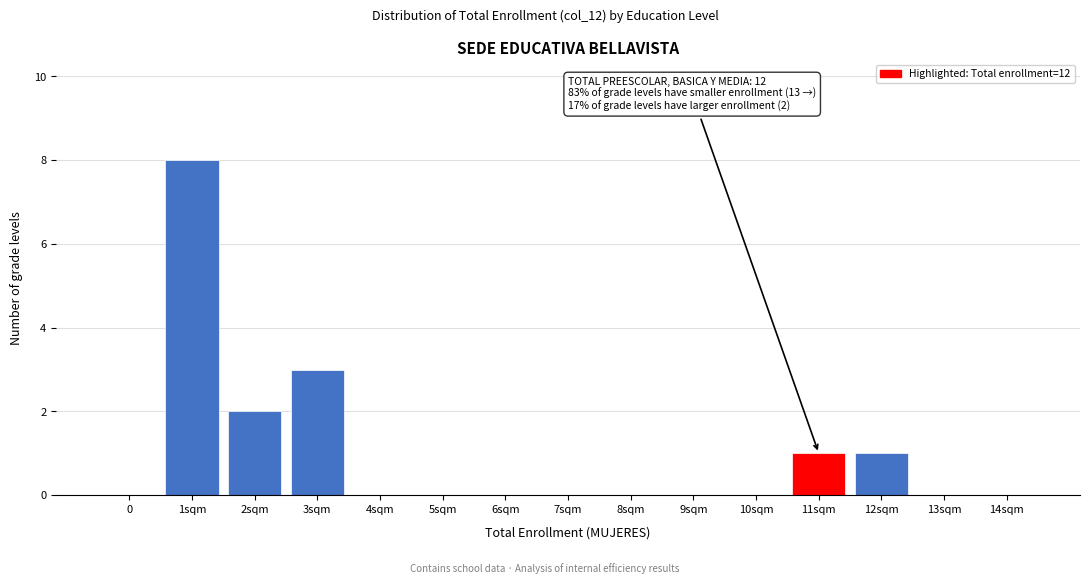

Reading left to right, transcribe all the data shown in this chart.

0=0	1sqm=8	2sqm=2	3sqm=3	4sqm=0	5sqm=0	6sqm=0	7sqm=0	8sqm=0	9sqm=0	10sqm=0	11sqm=1	12sqm=1	13sqm=0	14sqm=0